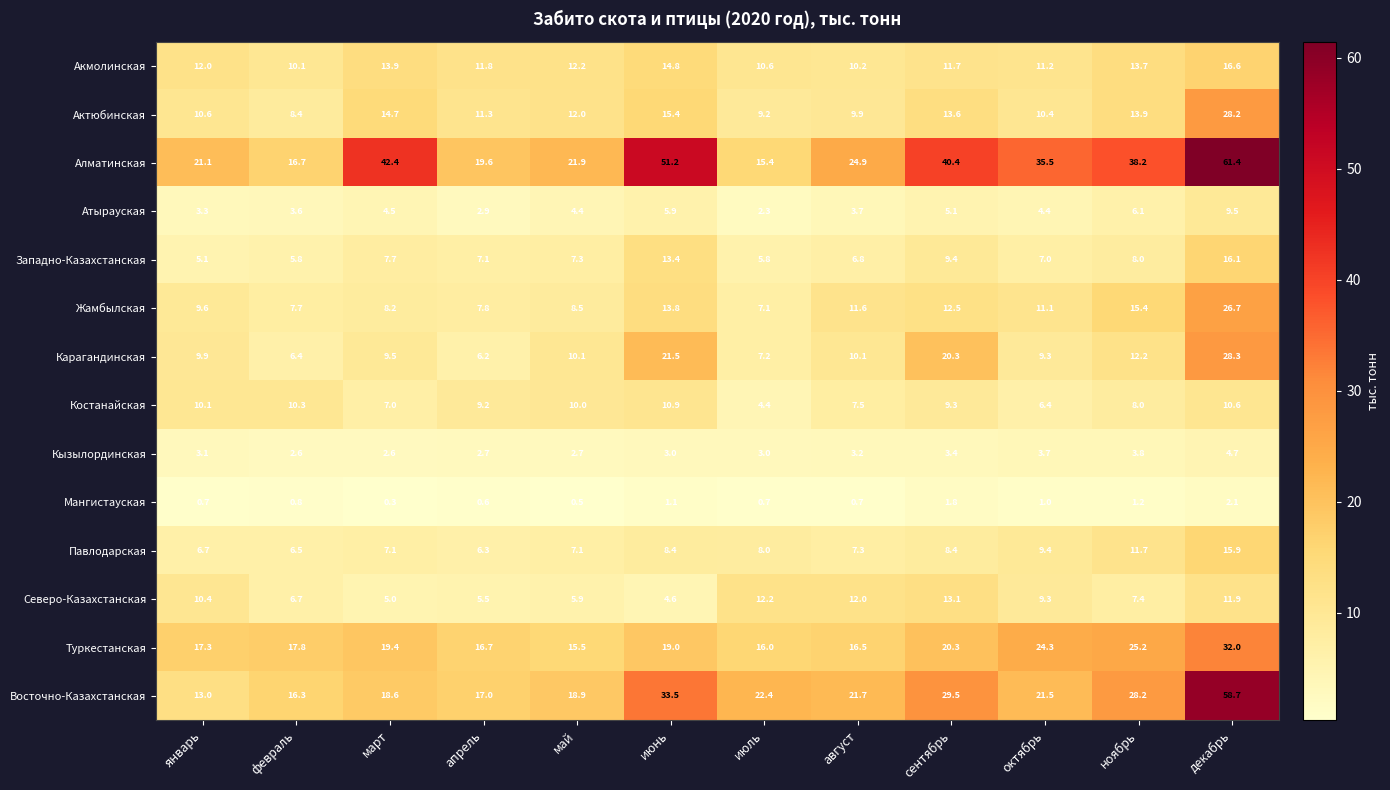

List the labels in order of Актюбинская value, smallest first.

февраль, июль, август, октябрь, январь, апрель, май, сентябрь, ноябрь, март, июнь, декабрь